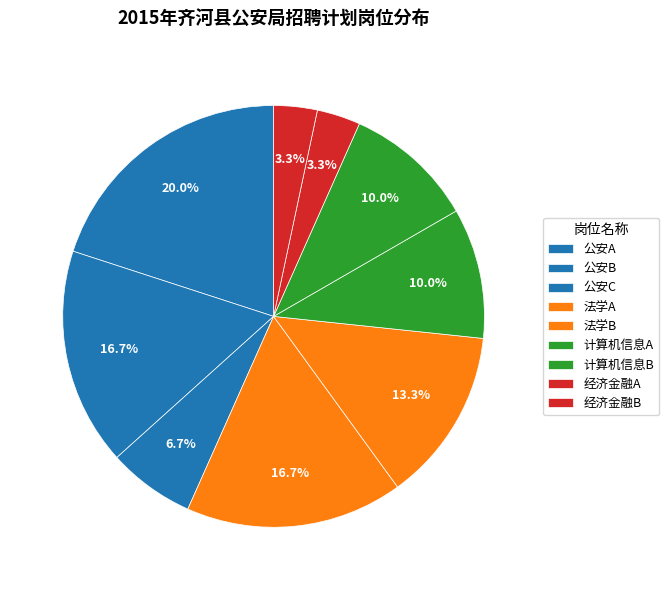

How many slices are in this pie chart?

9